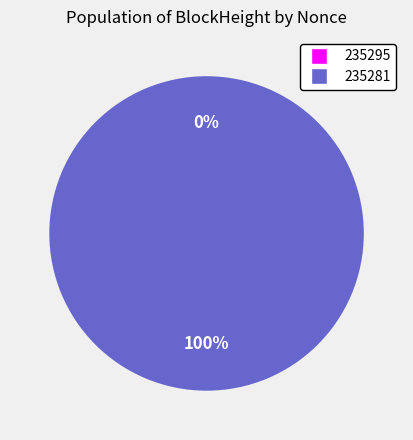

Which slice is the largest?

235281